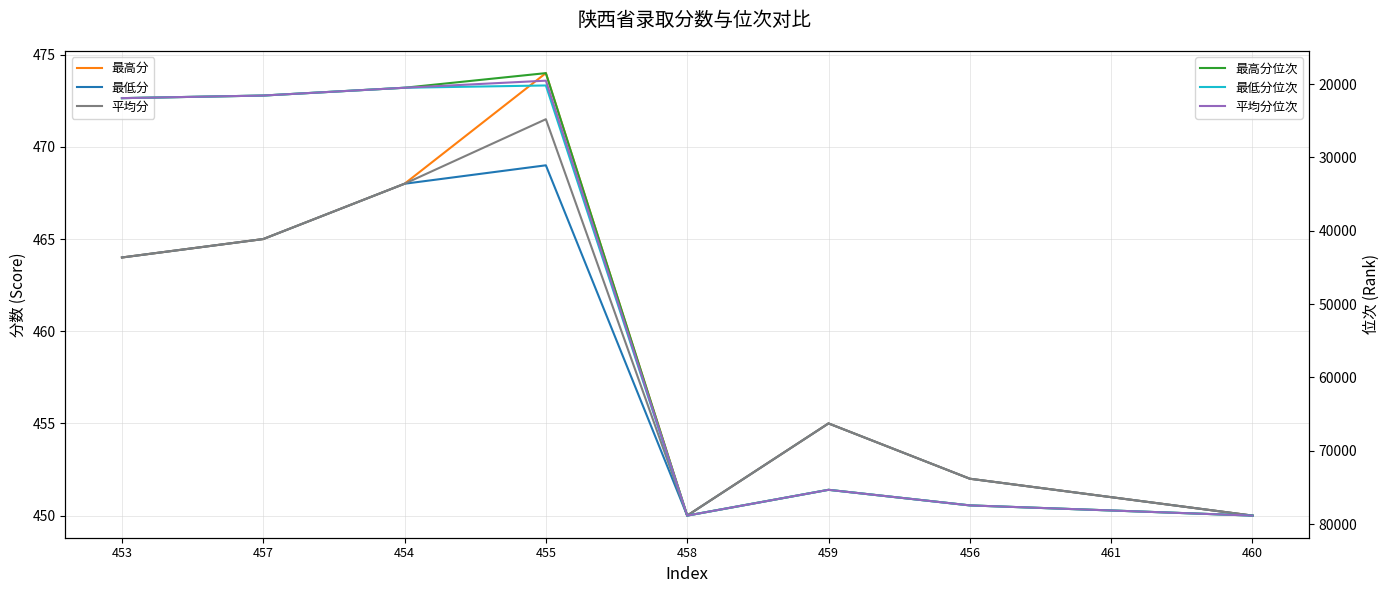

What is the difference between the maximum and minimum values in the 最低分 series?

19.0